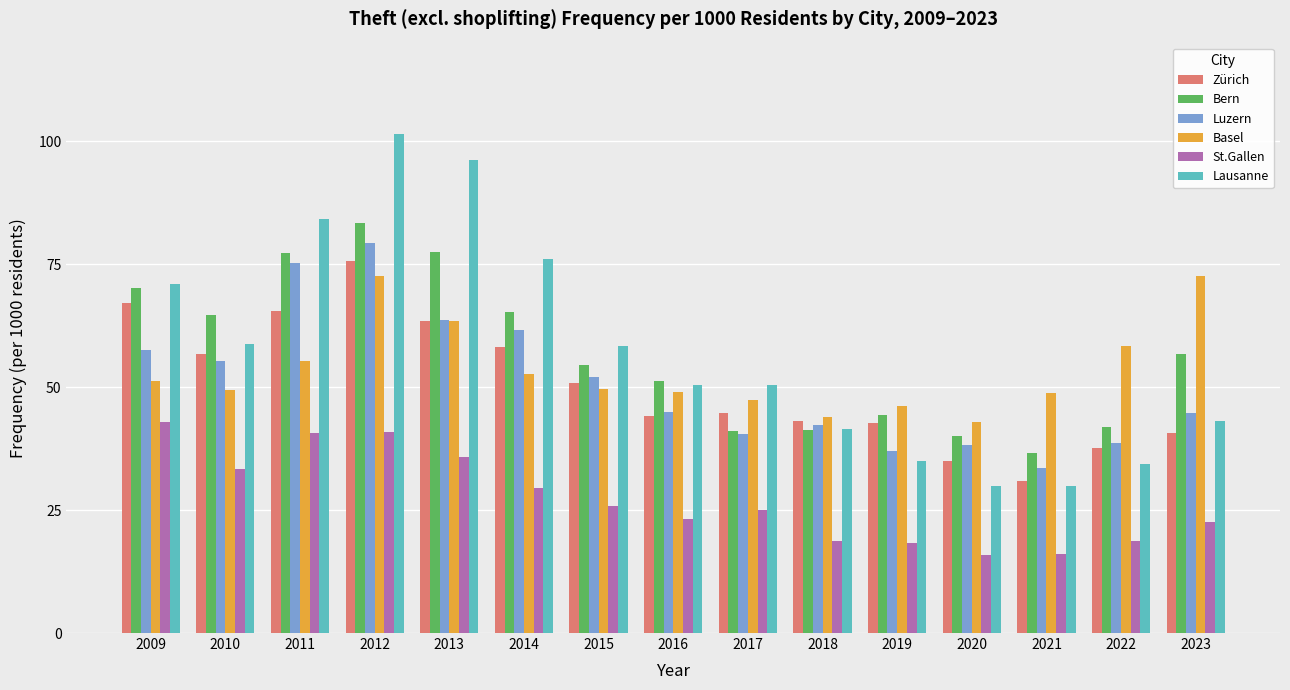

What is the value of the Zürich bar at the 9th from the left?

44.8